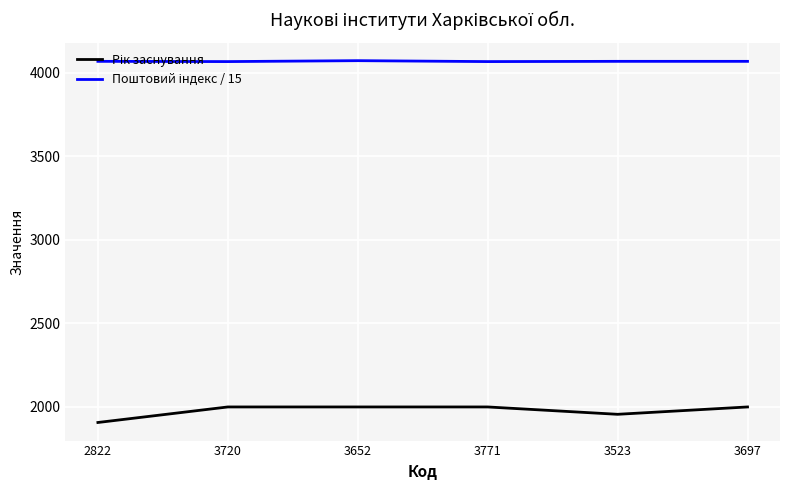

What is the greatest value displayed?

4072.3